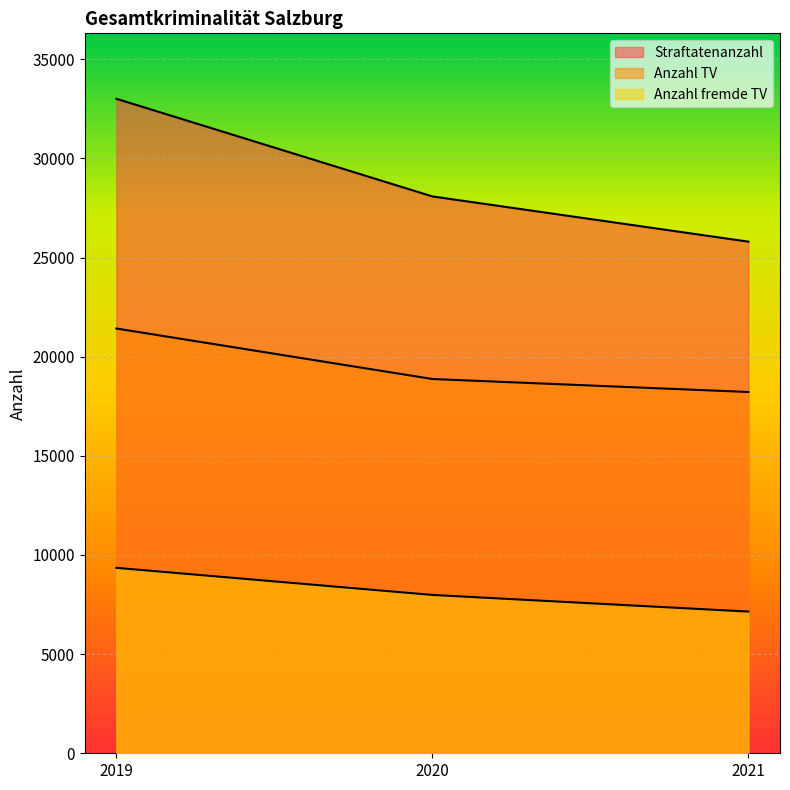

What is the sum of all Straftatenanzahl values?

86892